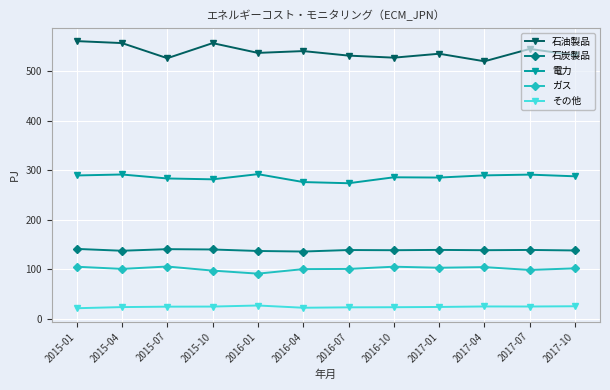

At 2016-01, list the series in order from largest to smallest.

石油製品, 電力, 石炭製品, ガス, その他